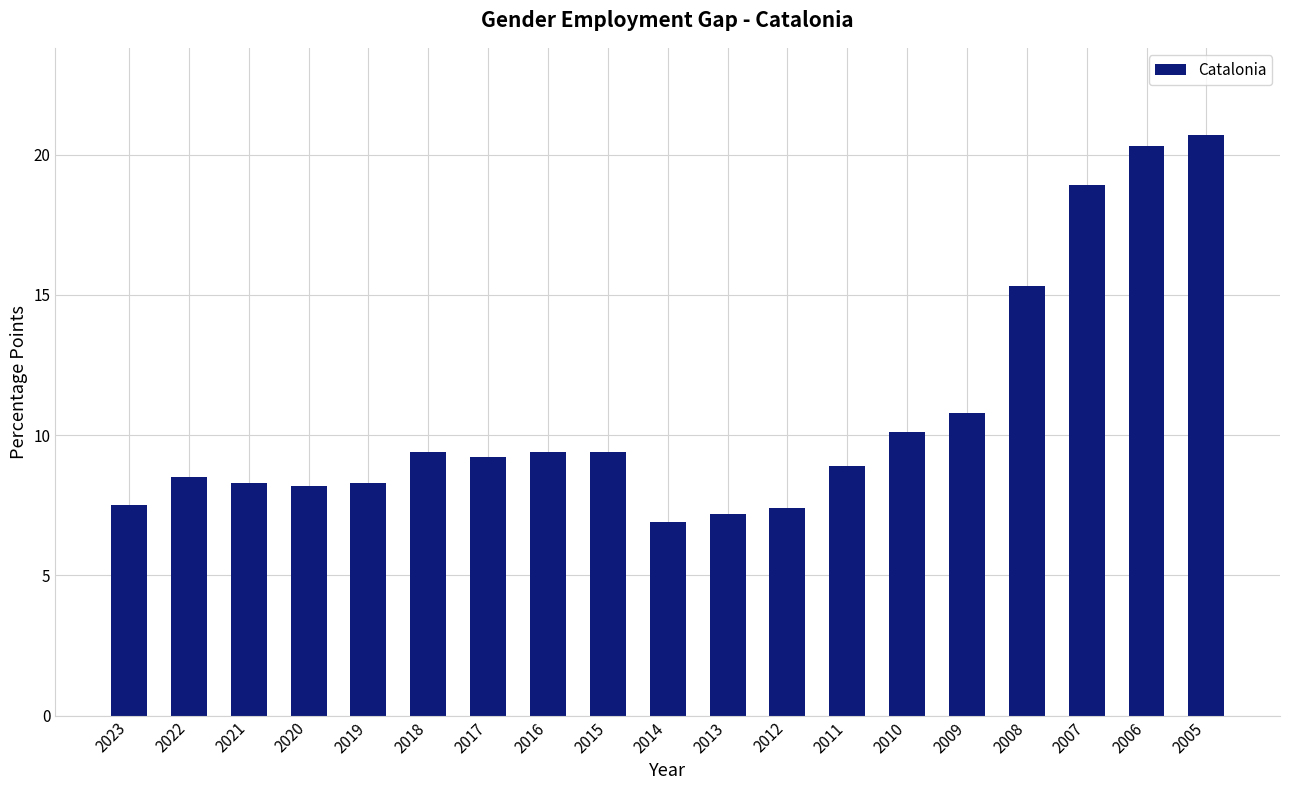

What is the sum of the values at 2010 and 2005?

30.8